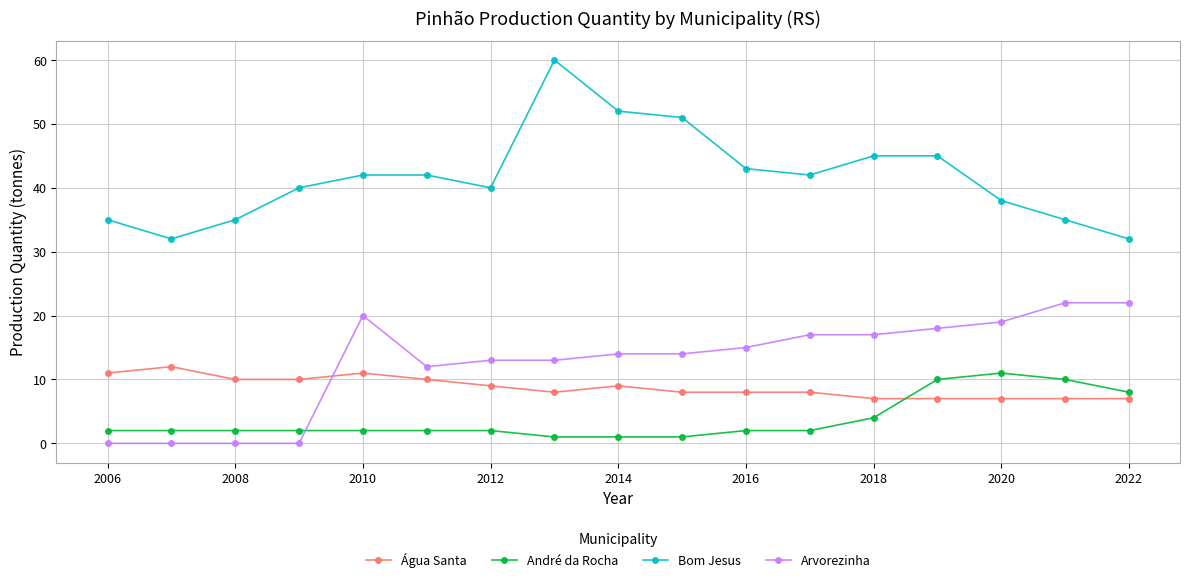

Which series has the largest total across all categories?

Bom Jesus